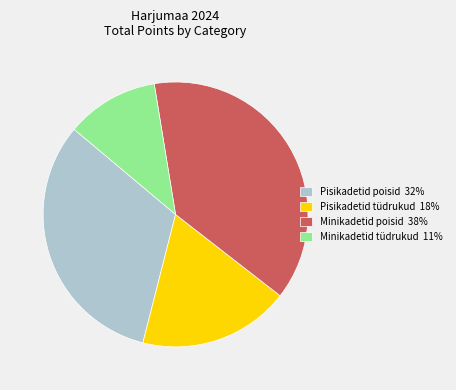

Does any single category account for the majority?

No